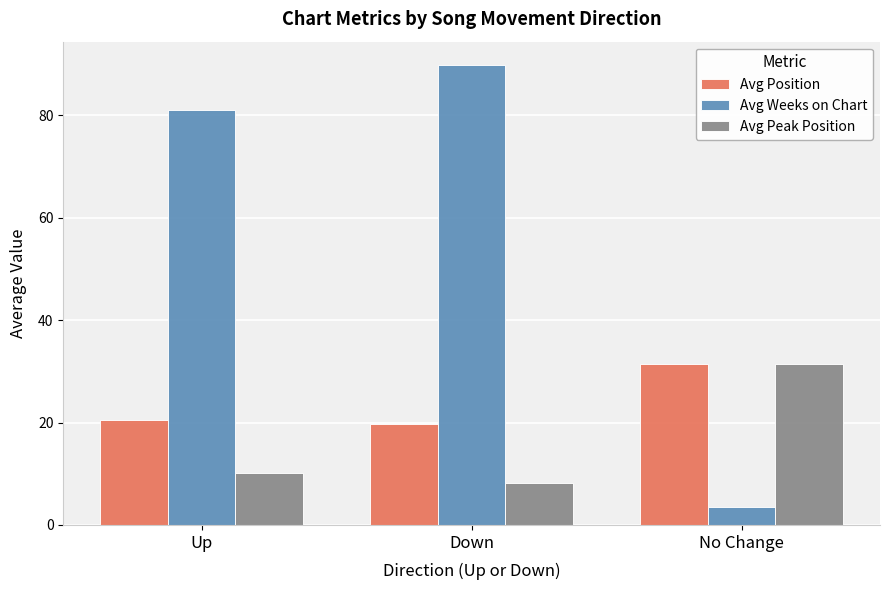

Does the chart contain any negative values?

No